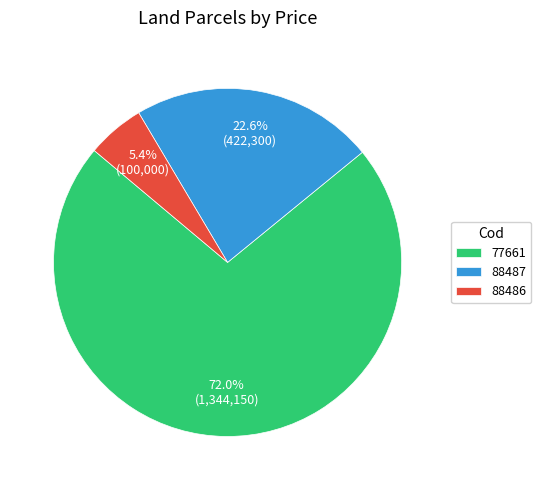

Combined, do 88486 and 77661 account for over 50%?

Yes